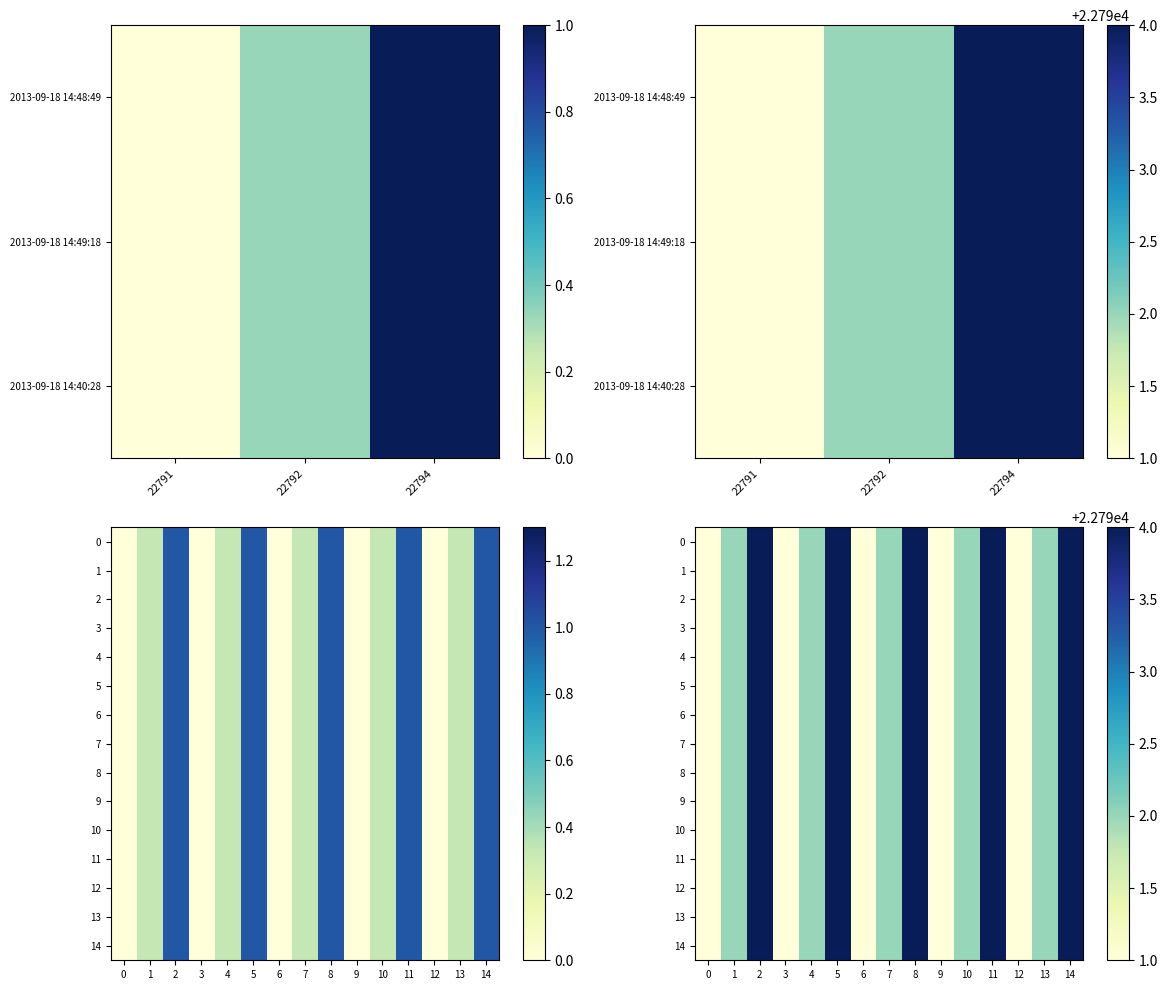

What is the highest value of the 4 series?

22794